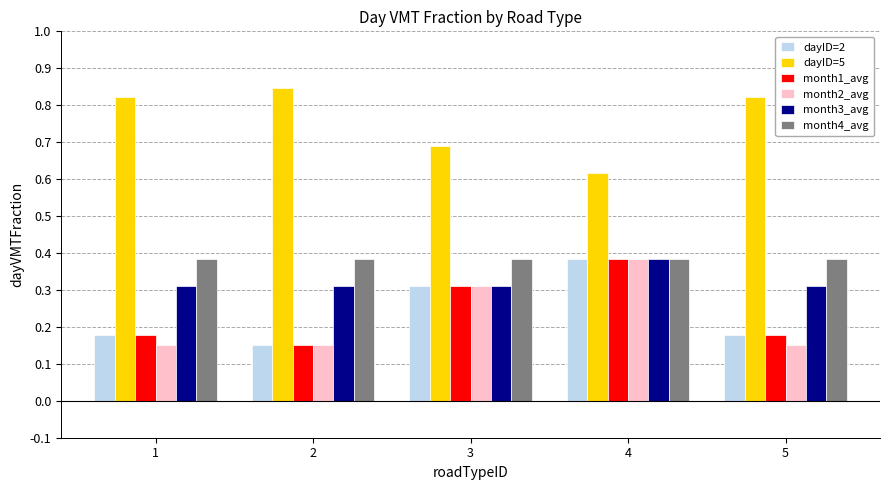

What is the sum of the month1_avg values at 2 and 4?

0.5